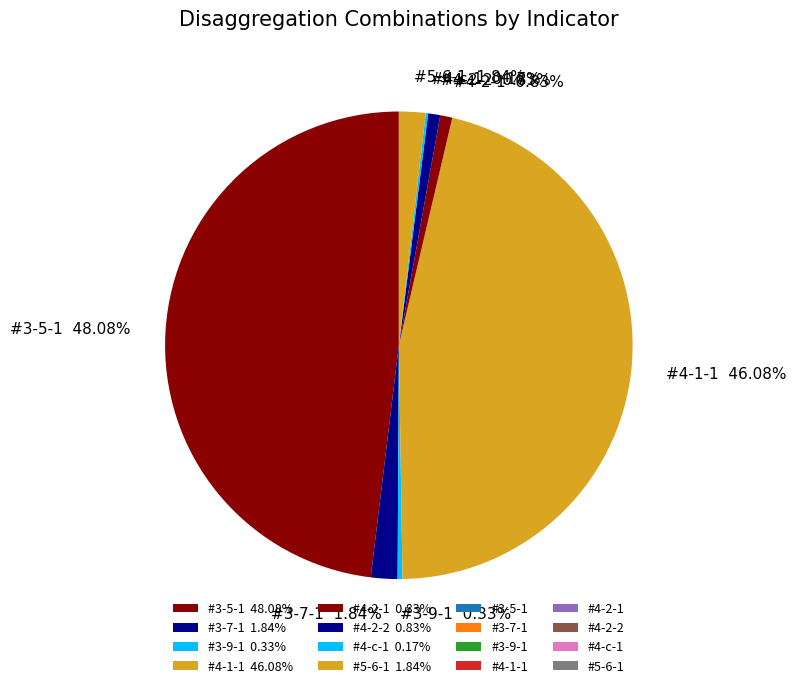

To the nearest percent, what portion does #3-7-1 represent?

2%